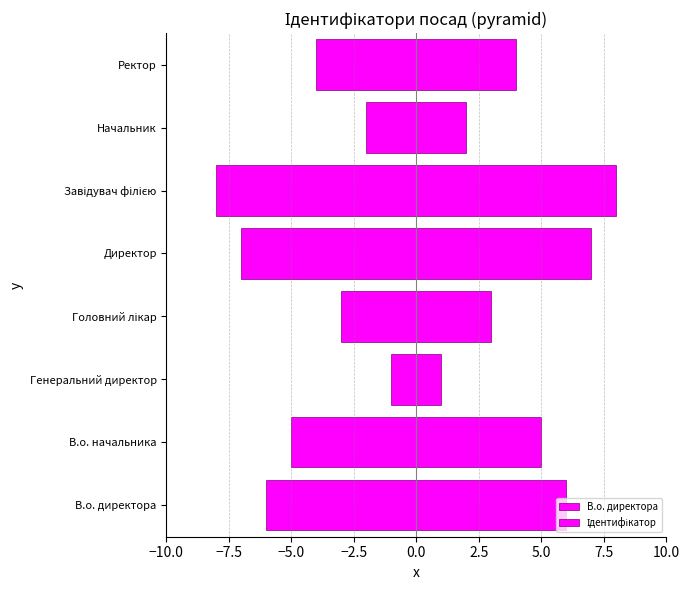

How many values in the В.о. директора series exceed -4?

3